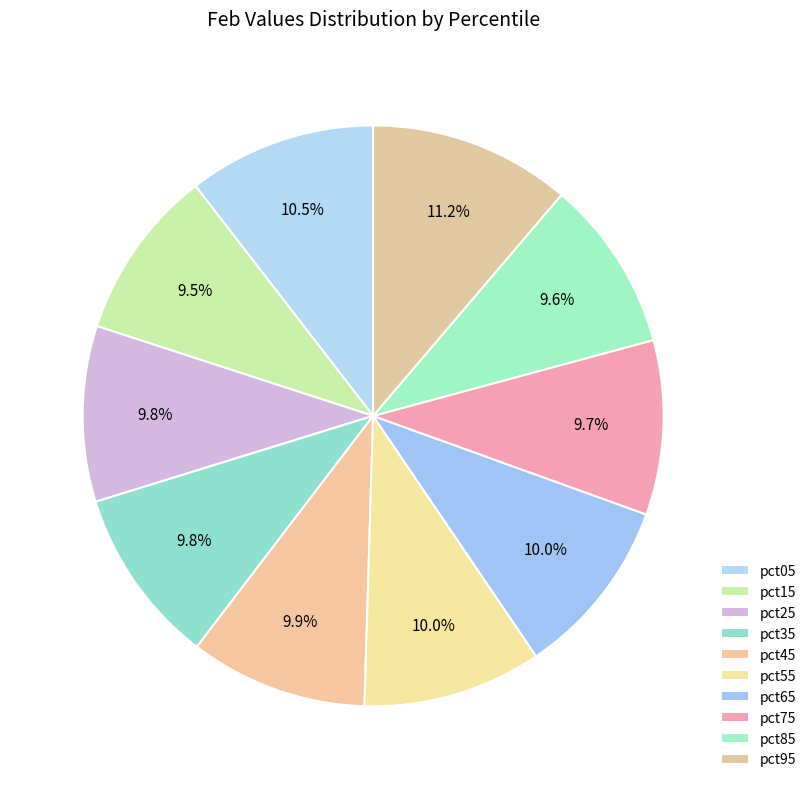

How many segments does this pie chart have?

10